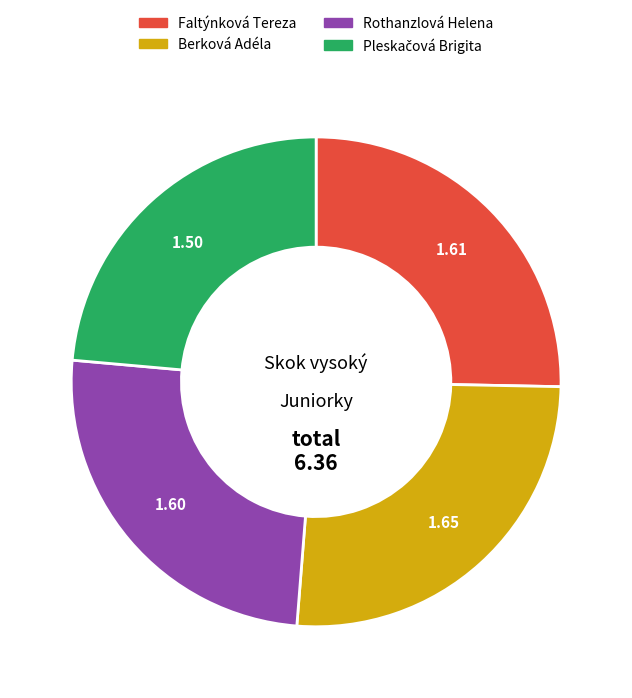

Combined, do Rothanzlová Helena and Berková Adéla account for over 50%?

Yes